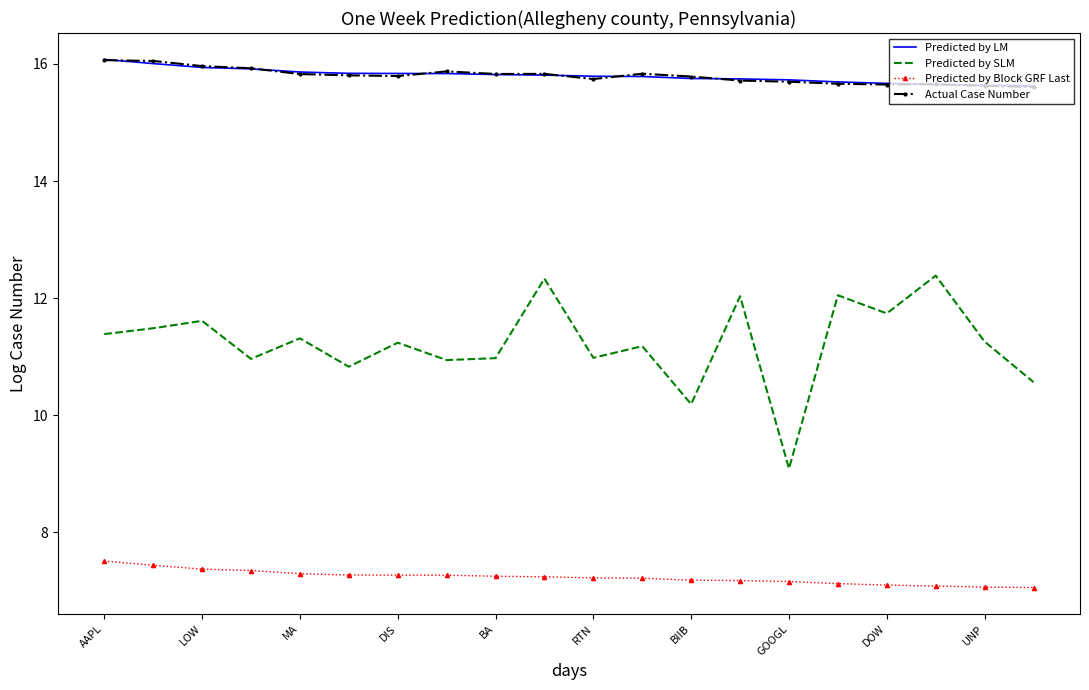

What is the average value of the Predicted by Block GRF Last series?

7.2